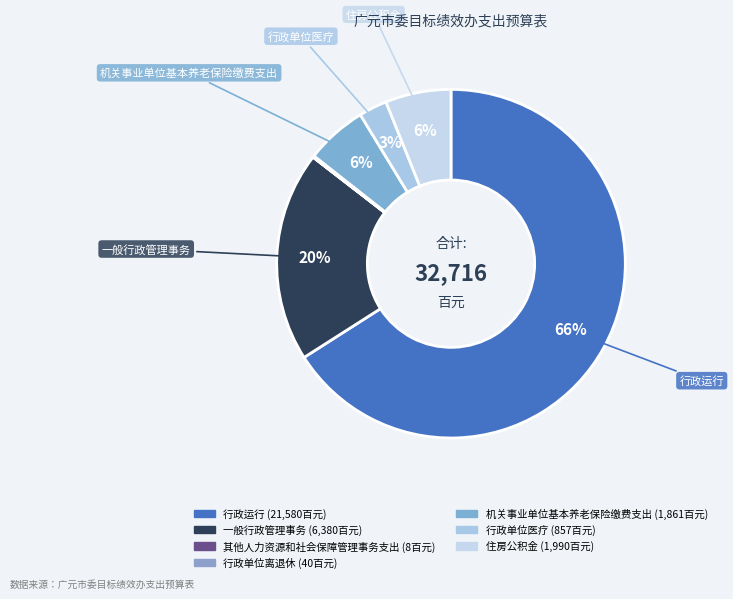

To the nearest percent, what is the combined percentage of 住房公积金 and 一般行政管理事务?

26%